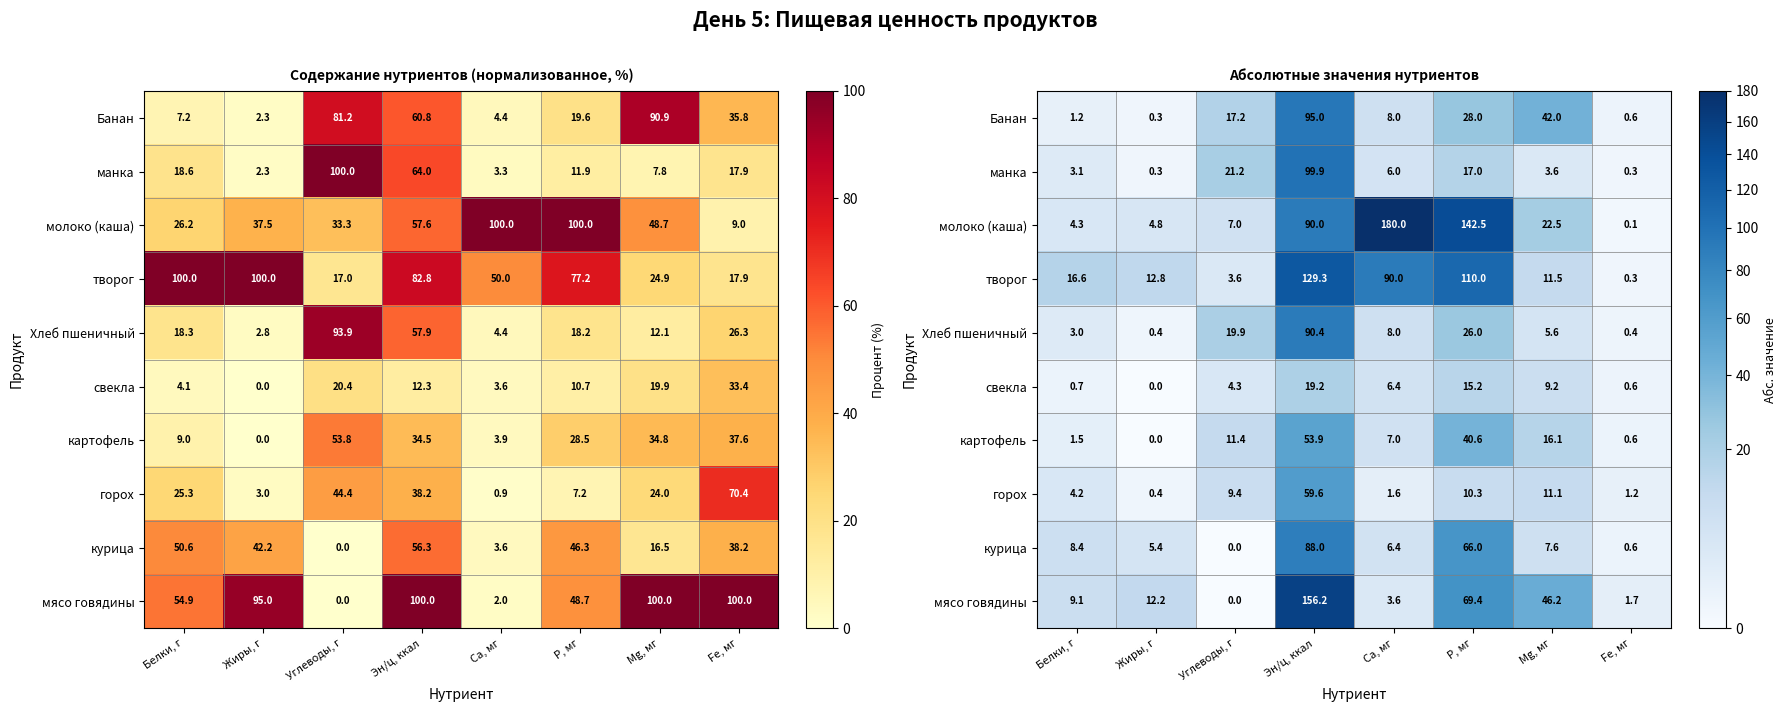

The картофель series shows 16.1 at Mg, мг. True or false?

True